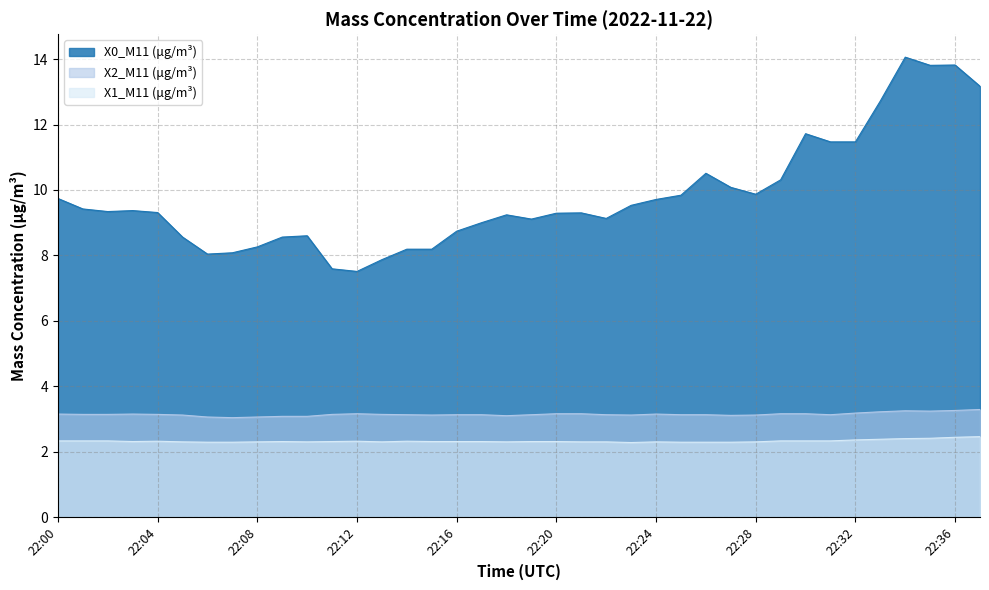

Does the chart have visible grid lines?

Yes